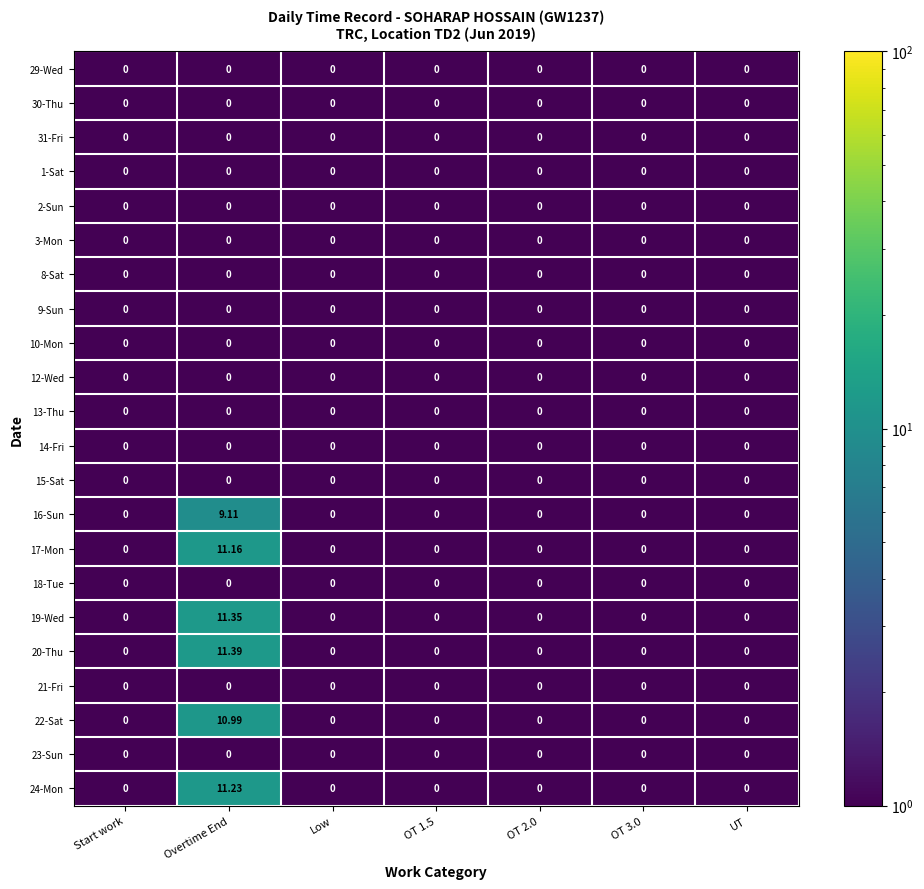

At which category is the sum across all series the highest?

Overtime End